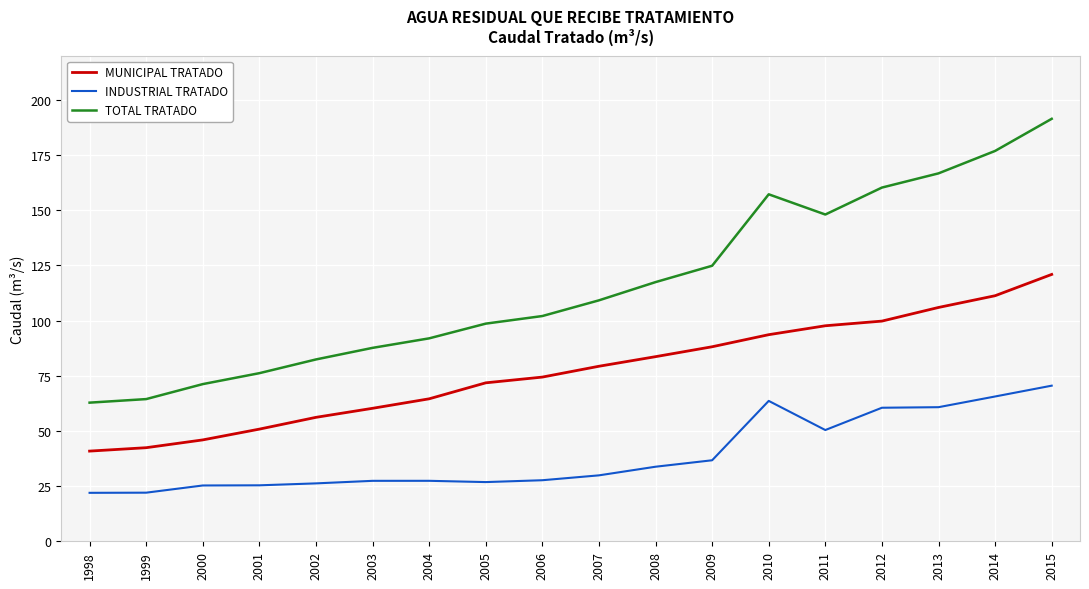

True or false: TOTAL TRATADO and INDUSTRIAL TRATADO cross at least once.

False